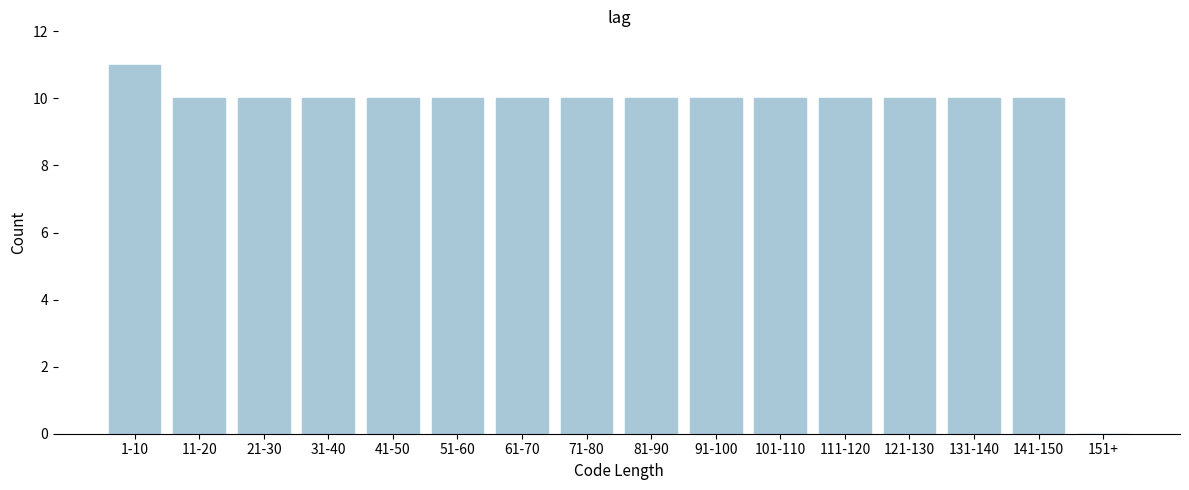

Reading left to right, what are all the values shown in this chart?

1-10=11	11-20=10	21-30=10	31-40=10	41-50=10	51-60=10	61-70=10	71-80=10	81-90=10	91-100=10	101-110=10	111-120=10	121-130=10	131-140=10	141-150=10	151+=0